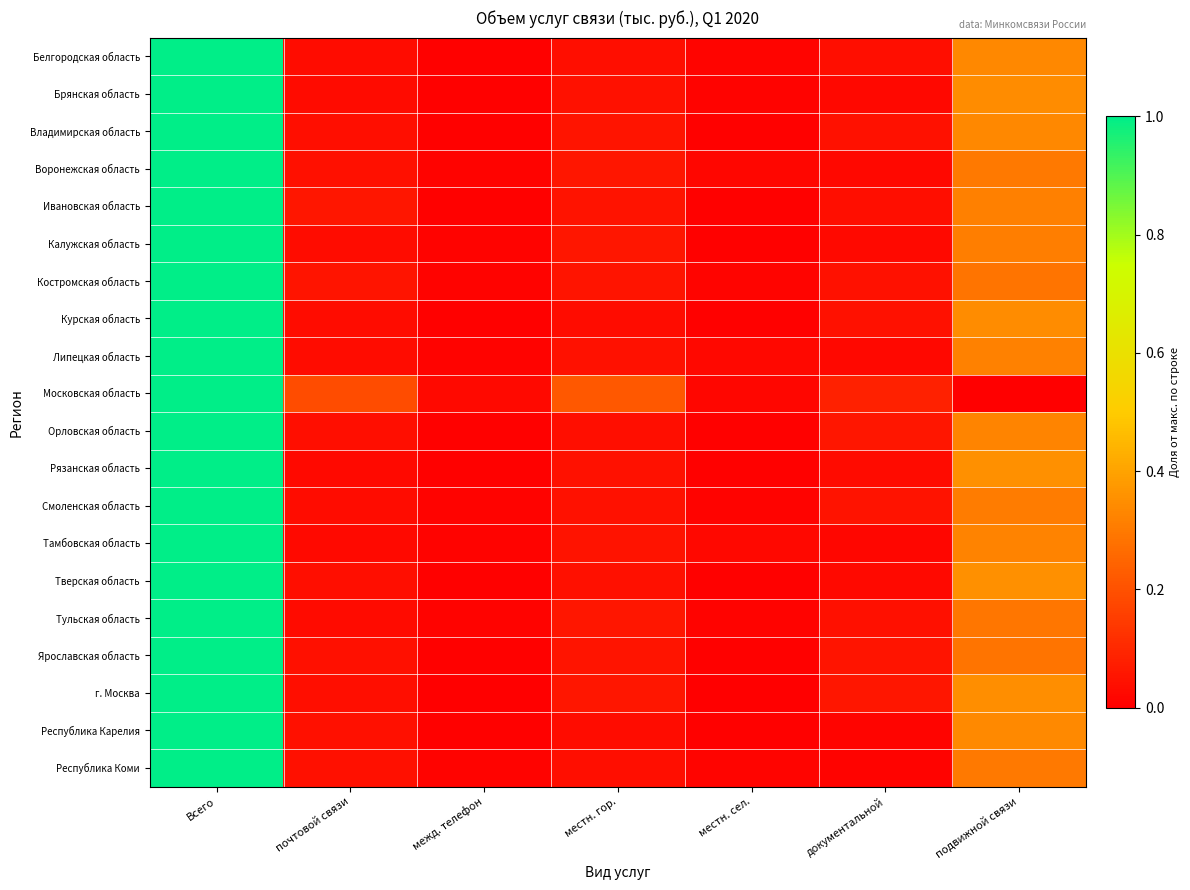

Reading left to right, extract all data points from this chart.

Белгородская область: Всего=1.0	почтовой связи=0.0	межд. телефон=0.0	местн. гор.=0.0	местн. сел.=0.0	документальной=0.0	подвижной связи=0.3
Брянская область: Всего=1.0	почтовой связи=0.0	межд. телефон=0.0	местн. гор.=0.0	местн. сел.=0.0	документальной=0.0	подвижной связи=0.3
Владимирская область: Всего=1.0	почтовой связи=0.0	межд. телефон=0.0	местн. гор.=0.1	местн. сел.=0.0	документальной=0.0	подвижной связи=0.3
Воронежская область: Всего=1.0	почтовой связи=0.0	межд. телефон=0.0	местн. гор.=0.1	местн. сел.=0.0	документальной=0.0	подвижной связи=0.3
Ивановская область: Всего=1.0	почтовой связи=0.1	межд. телефон=0.0	местн. гор.=0.1	местн. сел.=0.0	документальной=0.0	подвижной связи=0.3
Калужская область: Всего=1.0	почтовой связи=0.0	межд. телефон=0.0	местн. гор.=0.1	местн. сел.=0.0	документальной=0.0	подвижной связи=0.3
Костромская область: Всего=1.0	почтовой связи=0.1	межд. телефон=0.0	местн. гор.=0.1	местн. сел.=0.0	документальной=0.0	подвижной связи=0.3
Курская область: Всего=1.0	почтовой связи=0.0	межд. телефон=0.0	местн. гор.=0.0	местн. сел.=0.0	документальной=0.0	подвижной связи=0.3
Липецкая область: Всего=1.0	почтовой связи=0.0	межд. телефон=0.0	местн. гор.=0.0	местн. сел.=0.0	документальной=0.0	подвижной связи=0.3
Московская область: Всего=1.0	почтовой связи=0.2	межд. телефон=0.0	местн. гор.=0.2	местн. сел.=0.0	документальной=0.1	подвижной связи=0.0
Орловская область: Всего=1.0	почтовой связи=0.0	межд. телефон=0.0	местн. гор.=0.0	местн. сел.=0.0	документальной=0.1	подвижной связи=0.3
Рязанская область: Всего=1.0	почтовой связи=0.0	межд. телефон=0.0	местн. гор.=0.0	местн. сел.=0.0	документальной=0.0	подвижной связи=0.4
Смоленская область: Всего=1.0	почтовой связи=0.0	межд. телефон=0.0	местн. гор.=0.0	местн. сел.=0.0	документальной=0.0	подвижной связи=0.3
Тамбовская область: Всего=1.0	почтовой связи=0.0	межд. телефон=0.0	местн. гор.=0.0	местн. сел.=0.0	документальной=0.0	подвижной связи=0.3
Тверская область: Всего=1.0	почтовой связи=0.0	межд. телефон=0.0	местн. гор.=0.0	местн. сел.=0.0	документальной=0.0	подвижной связи=0.4
Тульская область: Всего=1.0	почтовой связи=0.0	межд. телефон=0.0	местн. гор.=0.1	местн. сел.=0.0	документальной=0.0	подвижной связи=0.3
Ярославская область: Всего=1.0	почтовой связи=0.0	межд. телефон=0.0	местн. гор.=0.1	местн. сел.=0.0	документальной=0.1	подвижной связи=0.3
г. Москва: Всего=1.0	почтовой связи=0.0	межд. телефон=0.0	местн. гор.=0.1	местн. сел.=0.0	документальной=0.1	подвижной связи=0.4
Республика Карелия: Всего=1.0	почтовой связи=0.0	межд. телефон=0.0	местн. гор.=0.0	местн. сел.=0.0	документальной=0.0	подвижной связи=0.3
Республика Коми: Всего=1.0	почтовой связи=0.0	межд. телефон=0.0	местн. гор.=0.0	местн. сел.=0.0	документальной=0.0	подвижной связи=0.3